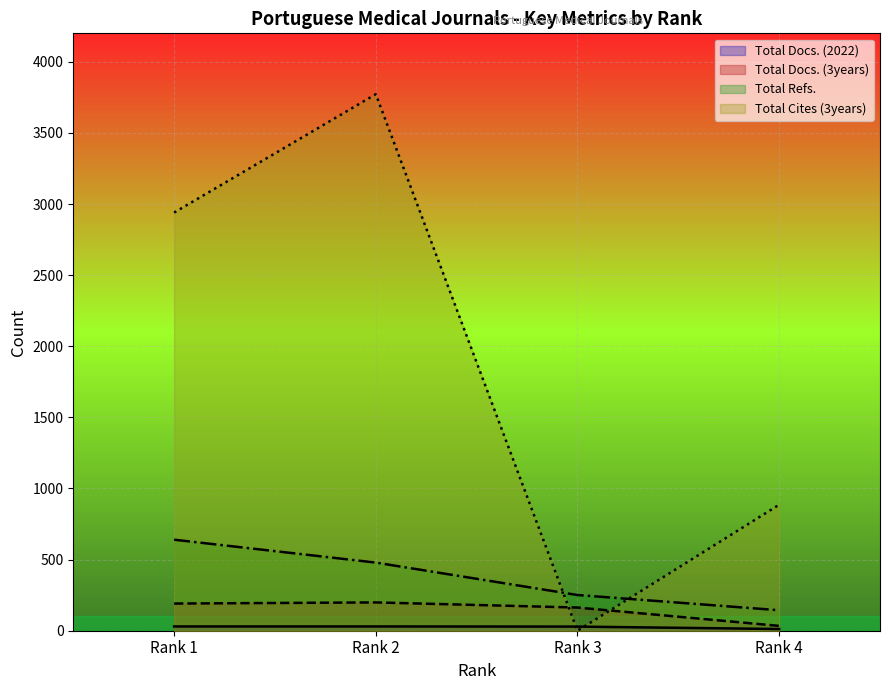

How many lines are shown in the chart?

4